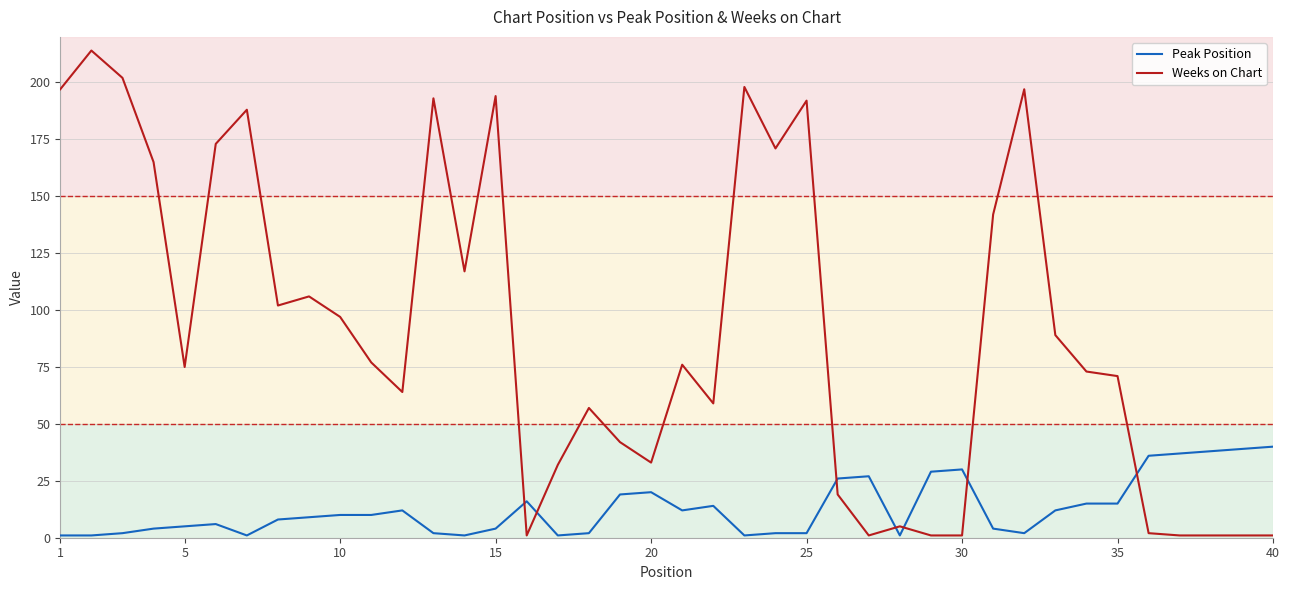

Which series has the widest spread of values?

Weeks on Chart